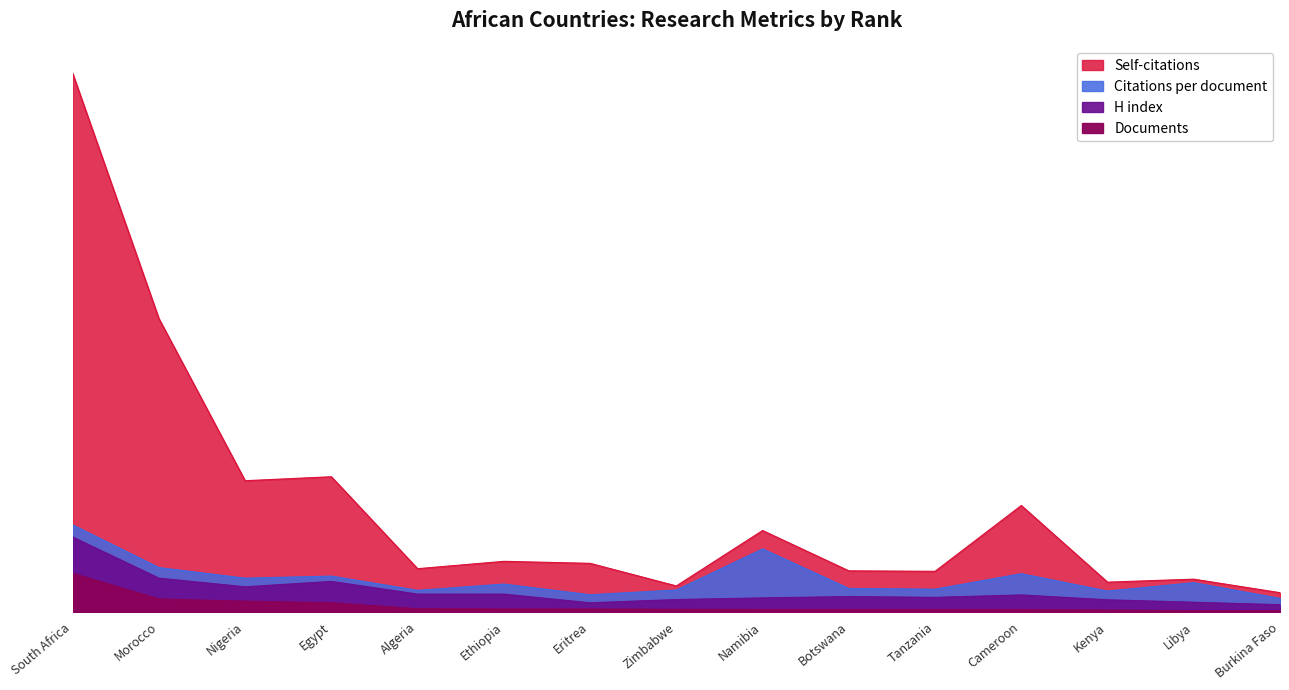

Which series has the largest total across all categories?

Self-citations